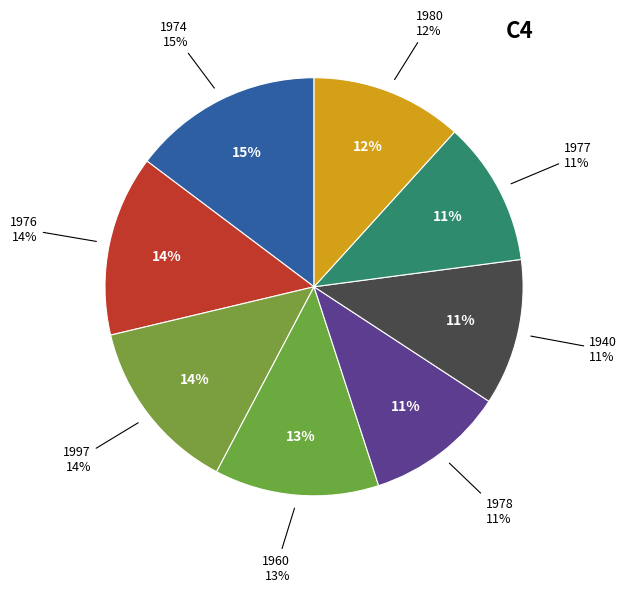

What is the largest slice in the pie chart?

1974